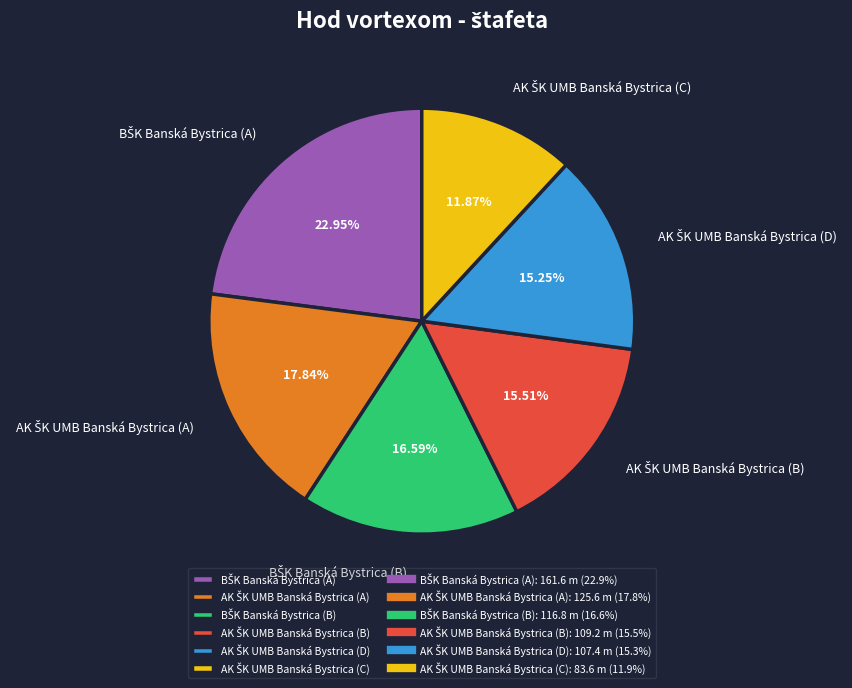

Does any single category account for the majority?

No